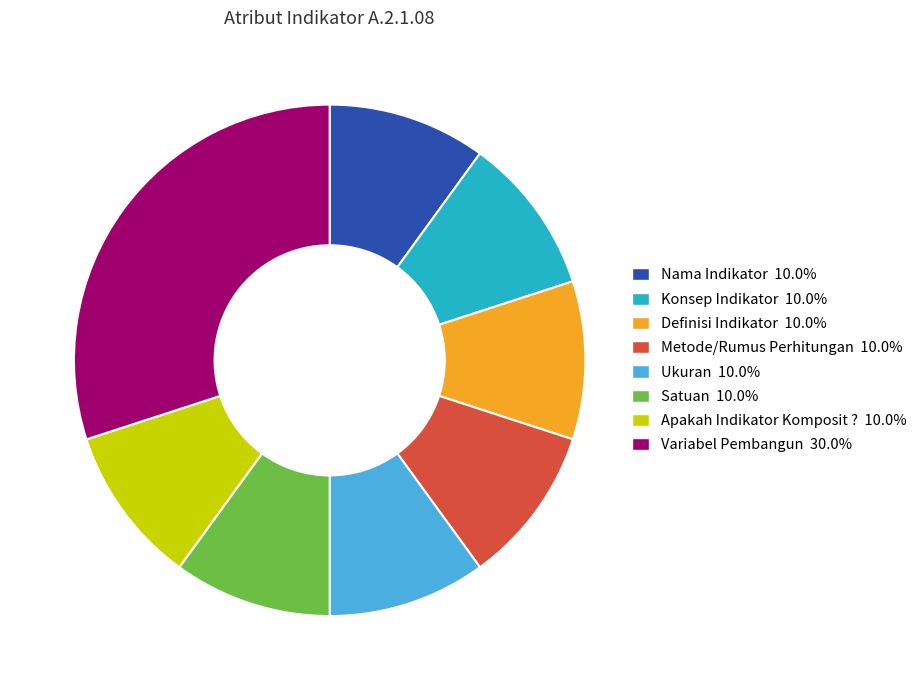

Is Ukuran the majority of the pie?

No